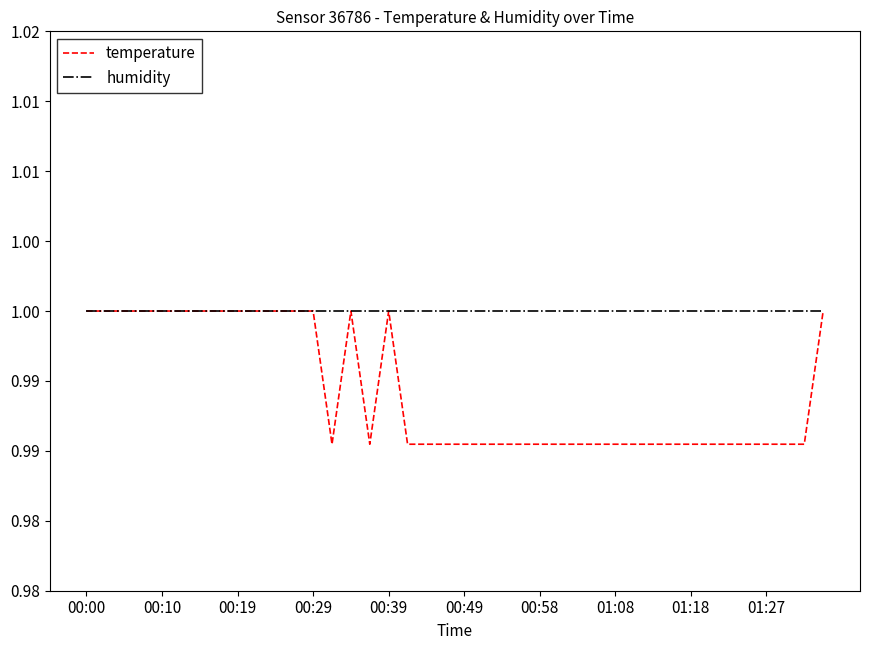

Which series has the largest total across all categories?

humidity